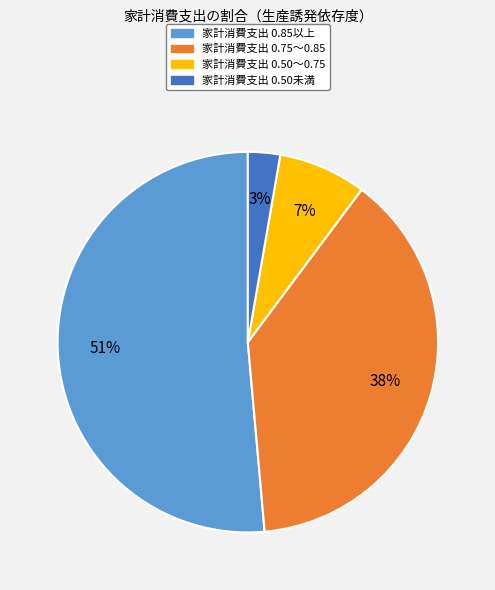

To the nearest percent, what percentage of the pie is 家計消費支出 0.50〜0.75?

7%